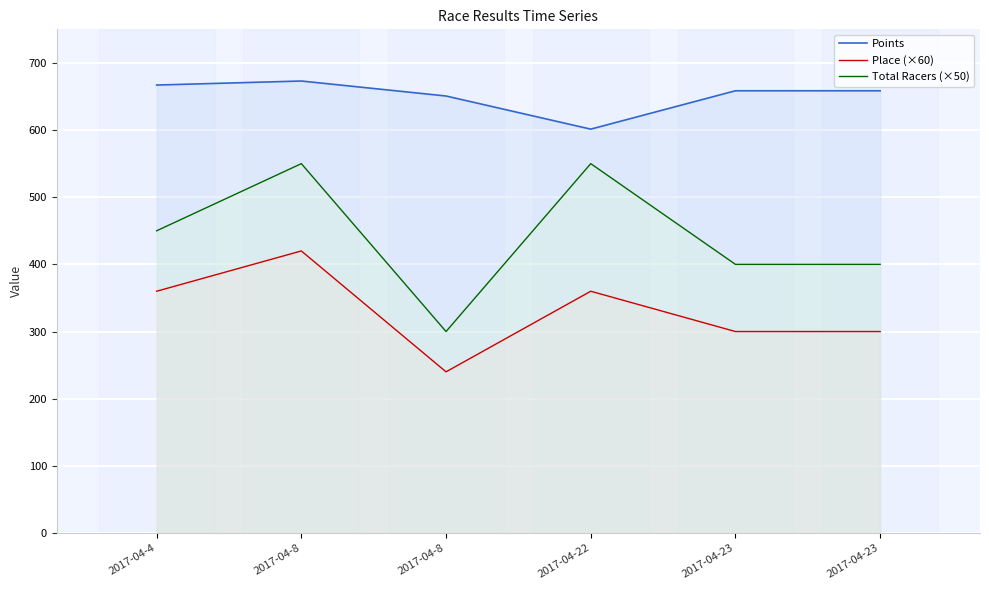

What is the total value across all series at 2017-04-8?

1643.0